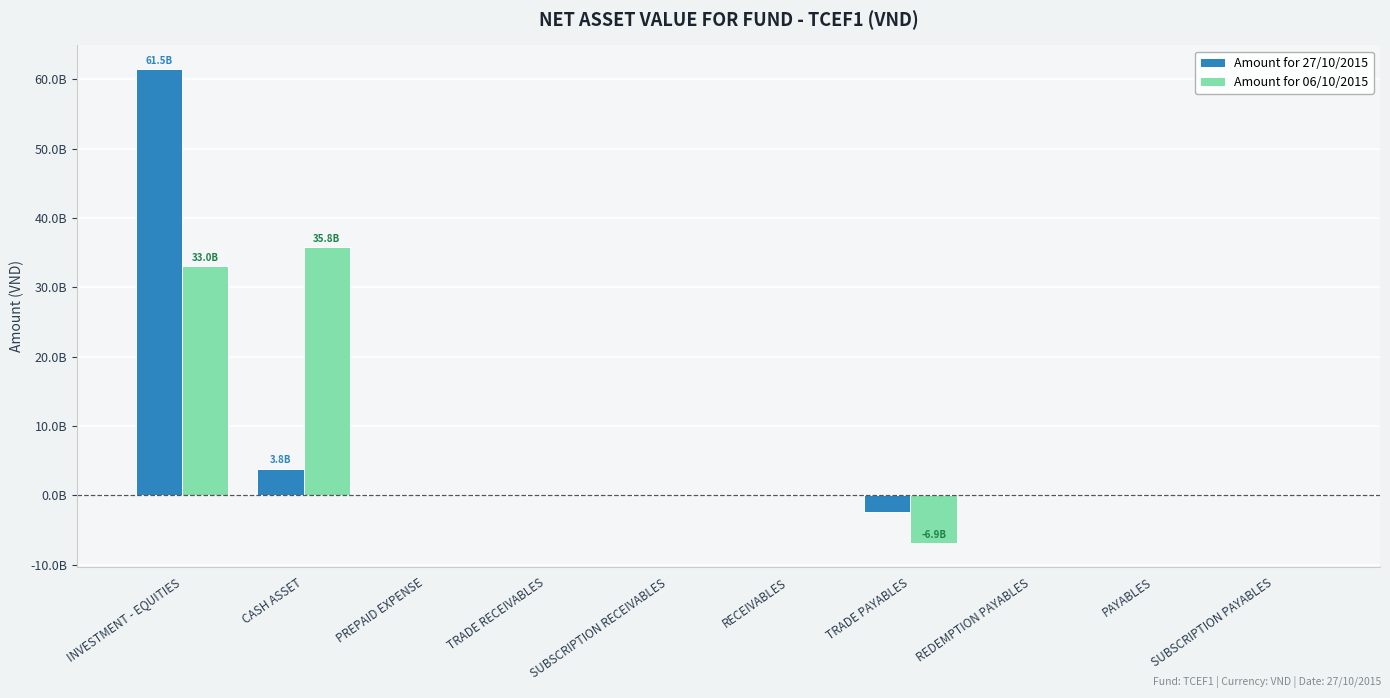

What are all the series names shown in the legend?

Amount for 27/10/2015, Amount for 06/10/2015